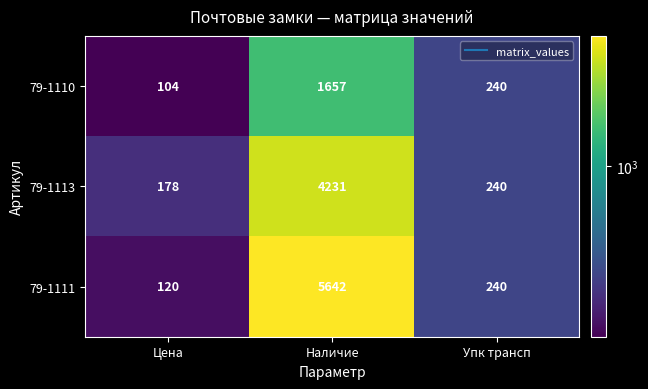

The value of 79-1110 at Цена is 57. True or false?

False